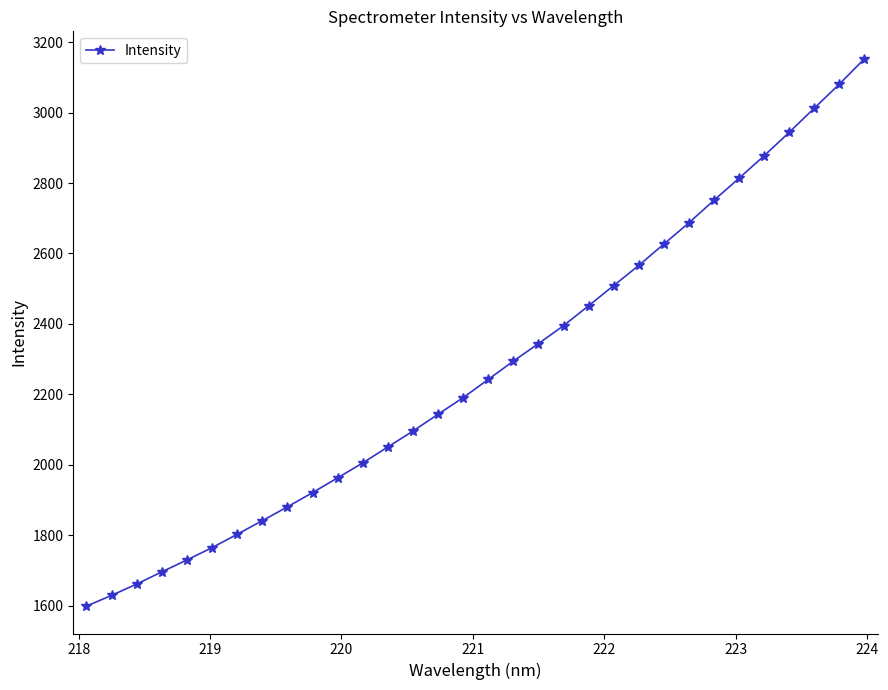

What is the greatest value displayed?

3152.8